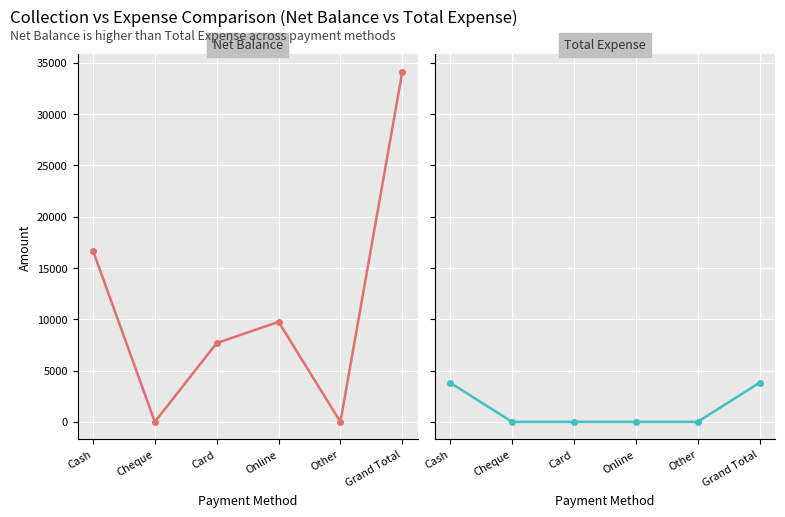

How many lines are shown in the chart?

2